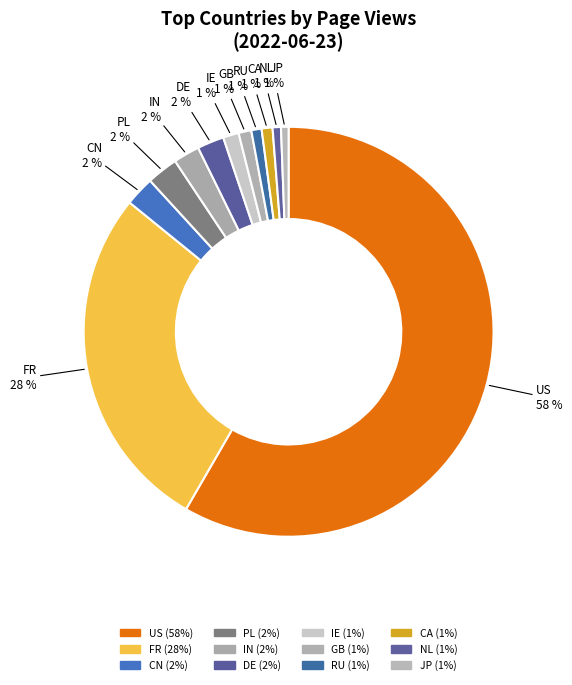

How many slices are in this pie chart?

12